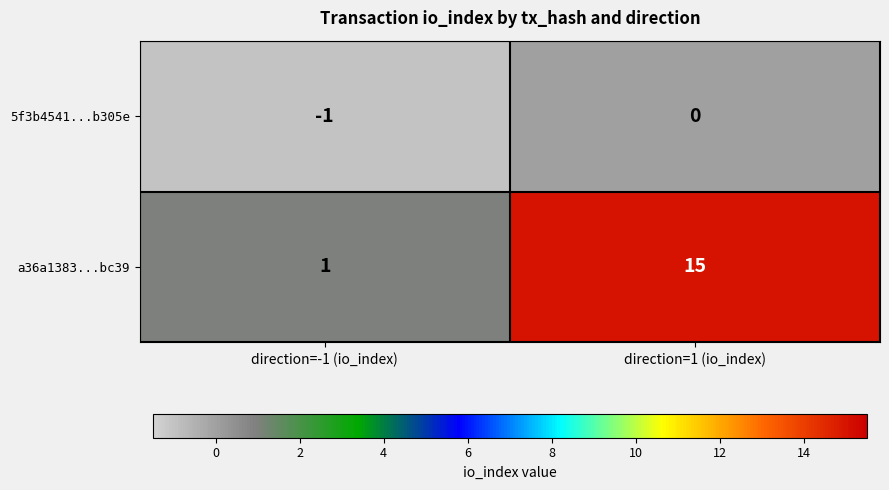

Reading right to left, what are all the values shown in this chart?

5f3b4541...b305e: 0	-1
a36a1383...bc39: 15	1